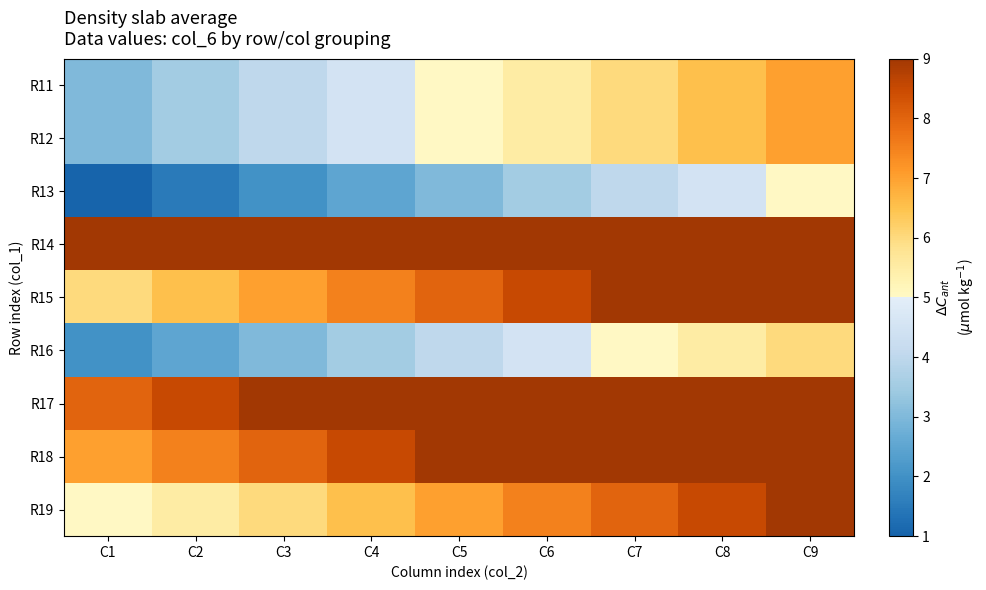

Reading left to right, extract all data points from this chart.

R11: C1=3.0	C2=3.5	C3=4.0	C4=4.5	C5=5.0	C6=5.5	C7=6.0	C8=6.5	C9=7.0
R12: C1=3.0	C2=3.5	C3=4.0	C4=4.5	C5=5.0	C6=5.5	C7=6.0	C8=6.5	C9=7.0
R13: C1=1.0	C2=1.5	C3=2.0	C4=2.5	C5=3.0	C6=3.5	C7=4.0	C8=4.5	C9=5.0
R14: C1=9.0	C2=9.0	C3=9.0	C4=9.0	C5=9.0	C6=9.0	C7=9.0	C8=9.0	C9=9.0
R15: C1=6.0	C2=6.5	C3=7.0	C4=7.5	C5=8.0	C6=8.5	C7=9.0	C8=9.0	C9=9.0
R16: C1=2.0	C2=2.5	C3=3.0	C4=3.5	C5=4.0	C6=4.5	C7=5.0	C8=5.5	C9=6.0
R17: C1=8.0	C2=8.5	C3=9.0	C4=9.0	C5=9.0	C6=9.0	C7=9.0	C8=9.0	C9=9.0
R18: C1=7.0	C2=7.5	C3=8.0	C4=8.5	C5=9.0	C6=9.0	C7=9.0	C8=9.0	C9=9.0
R19: C1=5.0	C2=5.5	C3=6.0	C4=6.5	C5=7.0	C6=7.5	C7=8.0	C8=8.5	C9=9.0